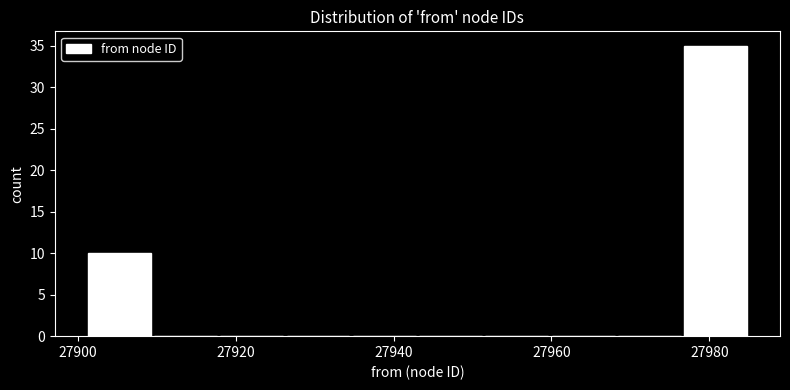

Reading left to right, transcribe this chart: for each bar, give the range it covers on the x-axis and its height. Neither the bar edges nor the heights are printed on the chart, so give them approximately, as read against the axes.

27901.0 to 27909.4: 10
27909.4 to 27917.8: 0
27917.8 to 27926.2: 0
27926.2 to 27934.6: 0
27934.6 to 27943.0: 0
27943.0 to 27951.4: 0
27951.4 to 27959.8: 0
27959.8 to 27968.2: 0
27968.2 to 27976.6: 0
27976.6 to 27985.0: 35